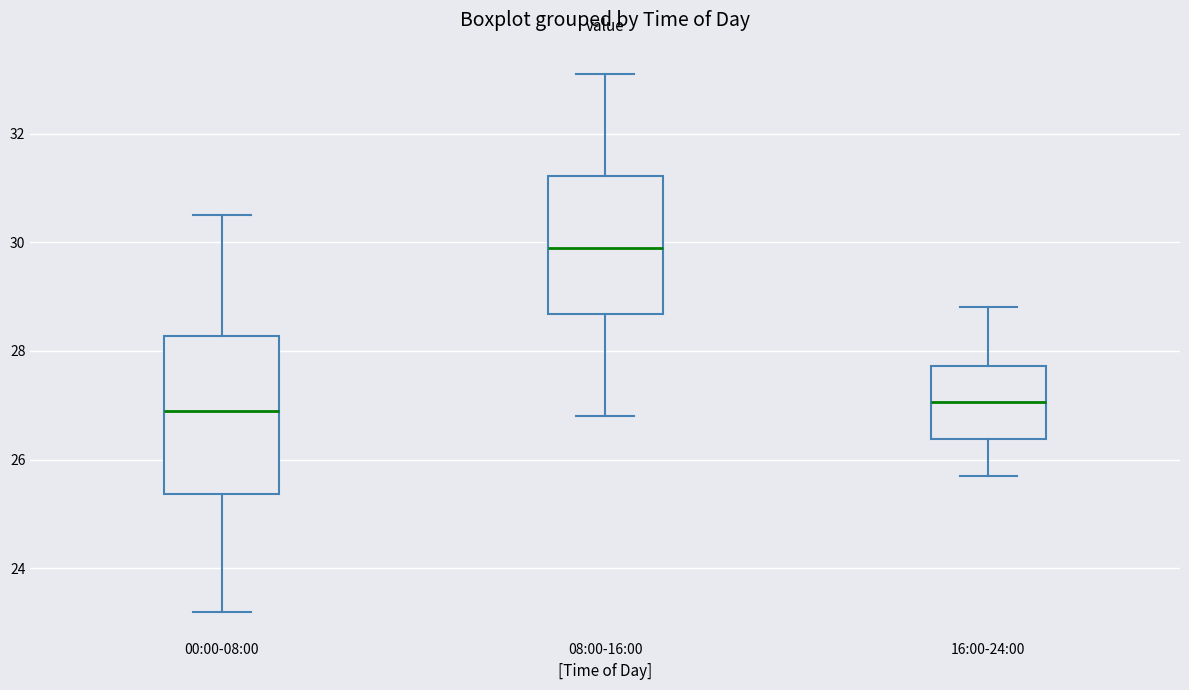

Which box is the tallest, from its lower edge to its upper edge?

00:00-08:00